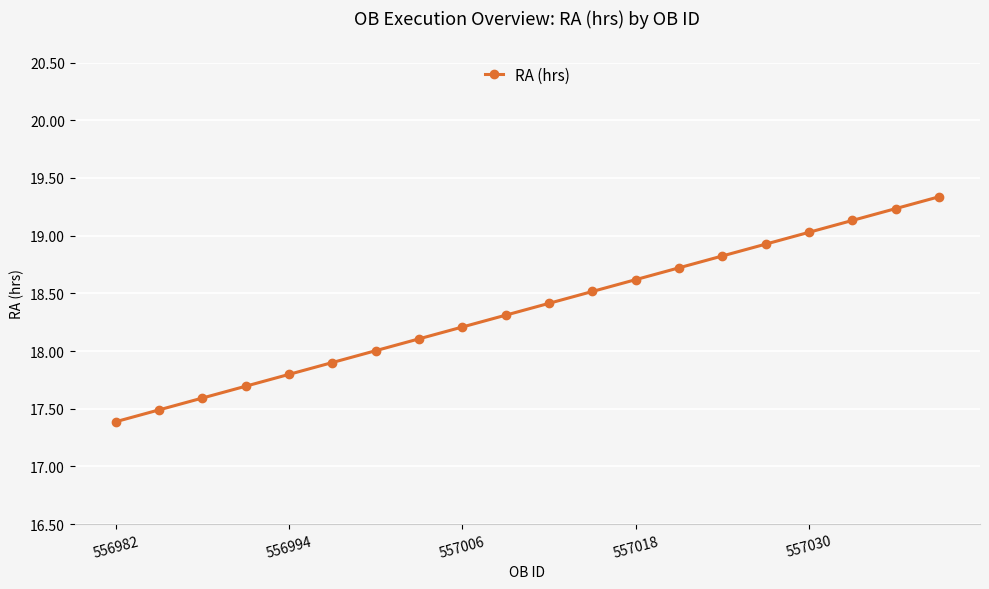

What is the value of the 14th point from the left?

18.7